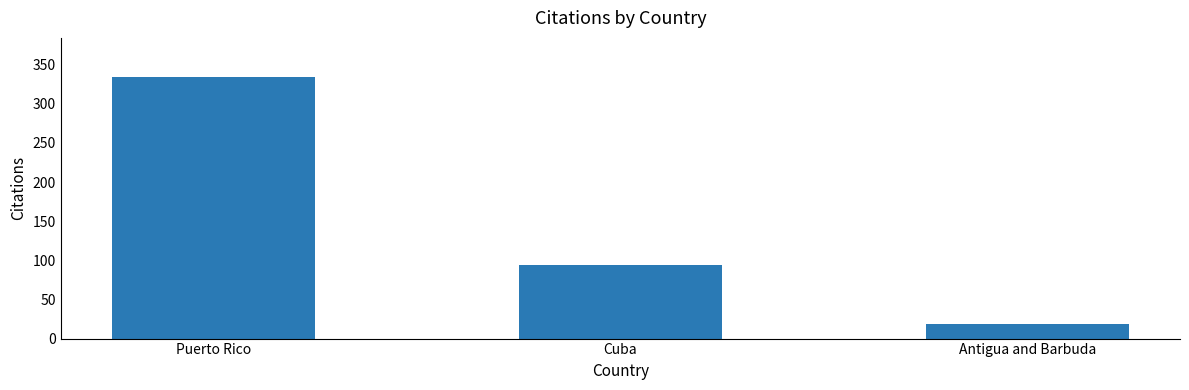

List the labels in order of value, smallest first.

Antigua and Barbuda, Cuba, Puerto Rico